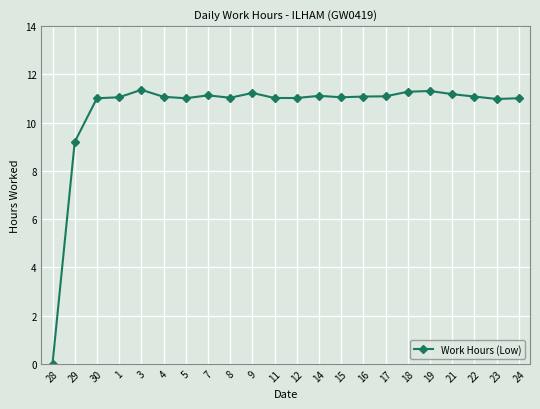

True or false: the data has more than 1 interior local peaks.

True